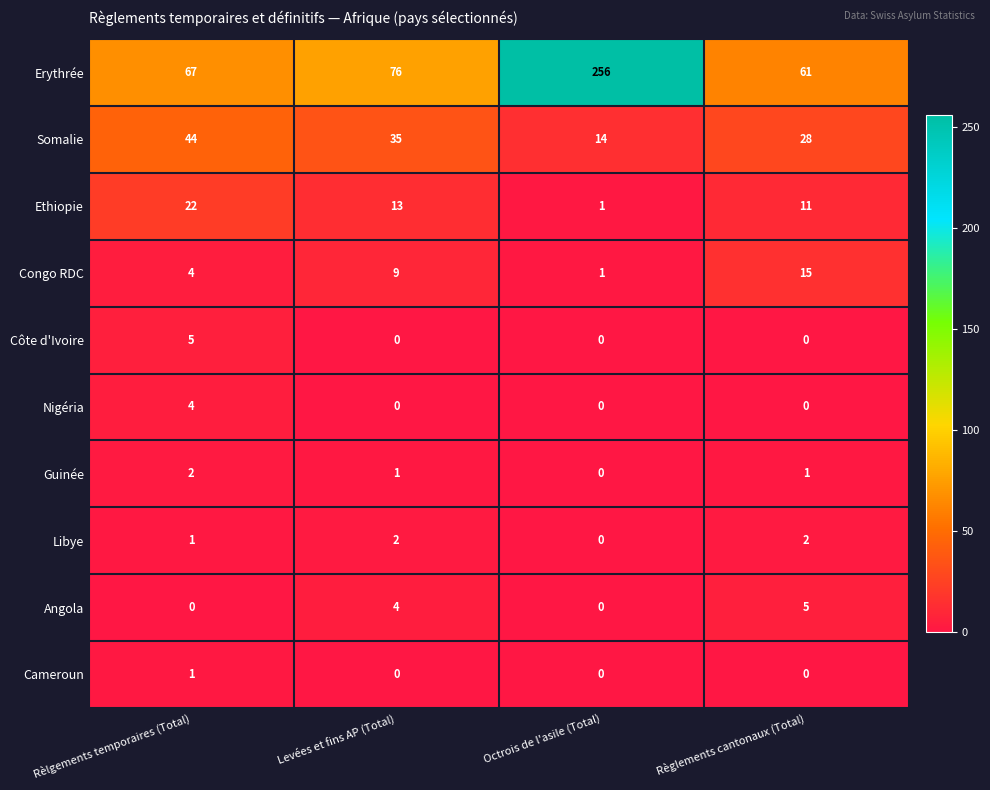

What is the approximate value of Congo RDC at Levées et fins AP (Total), to the nearest 10?

10